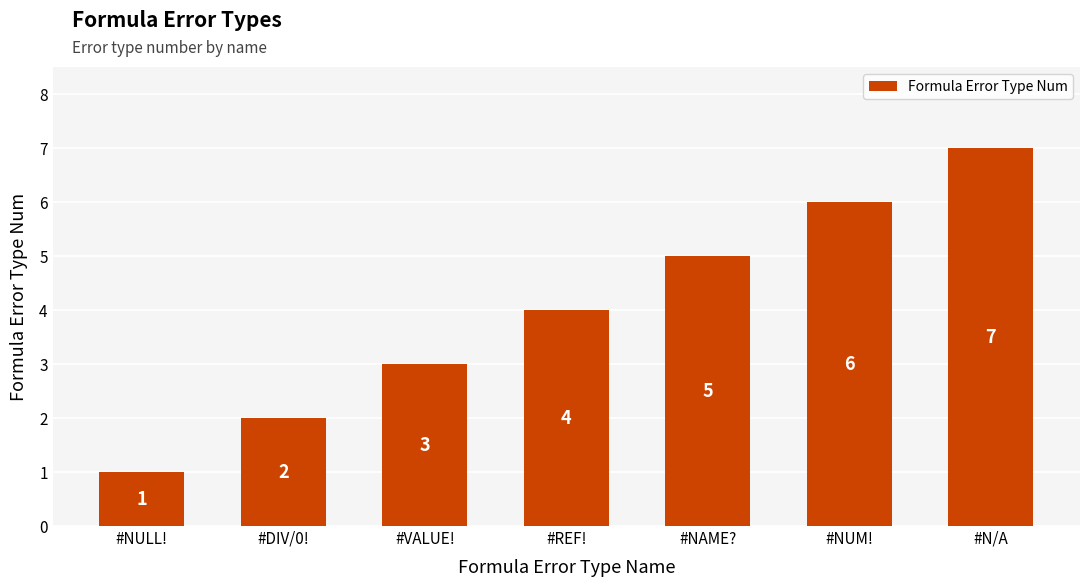

What is the greatest value displayed?

7